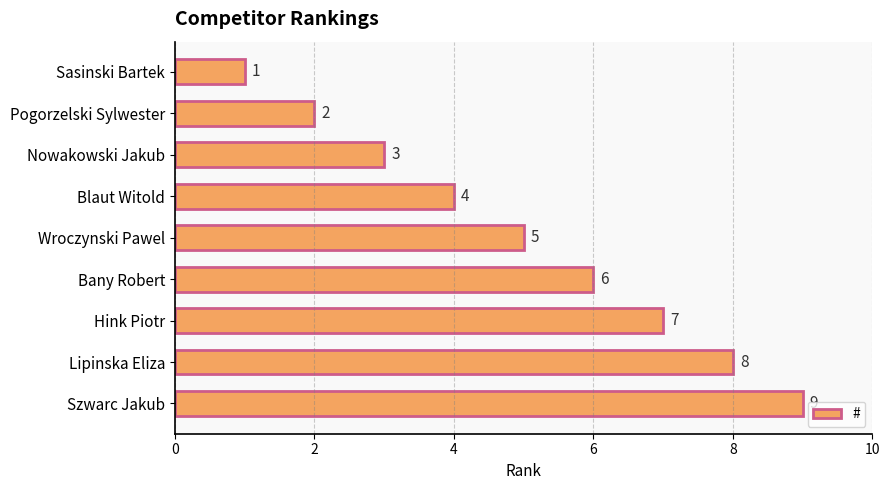

List the labels in order of value, largest first.

Szwarc Jakub, Lipinska Eliza, Hink Piotr, Bany Robert, Wroczynski Pawel, Blaut Witold, Nowakowski Jakub, Pogorzelski Sylwester, Sasinski Bartek